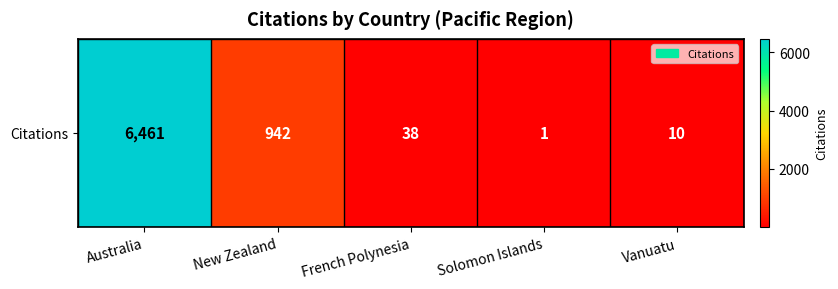

List the labels in order of value, smallest first.

Solomon Islands, Vanuatu, French Polynesia, New Zealand, Australia